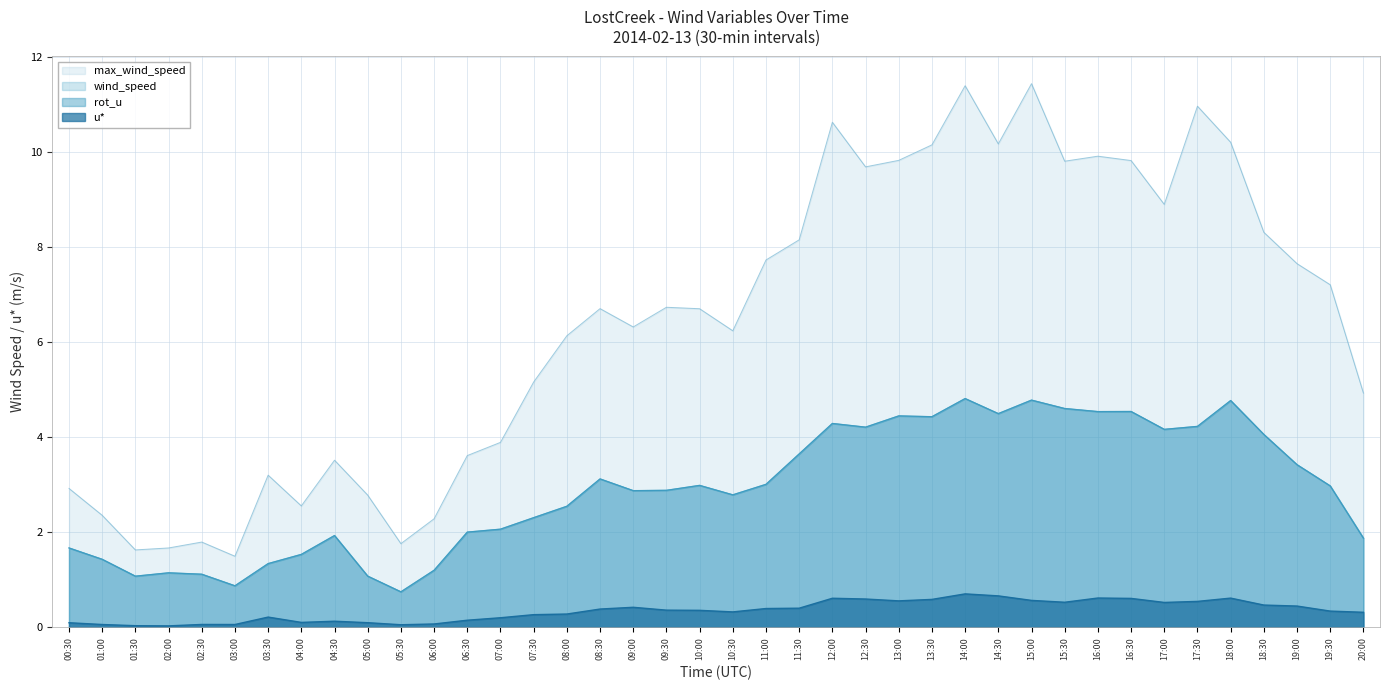

How many data points in wind_speed are above 2?

26